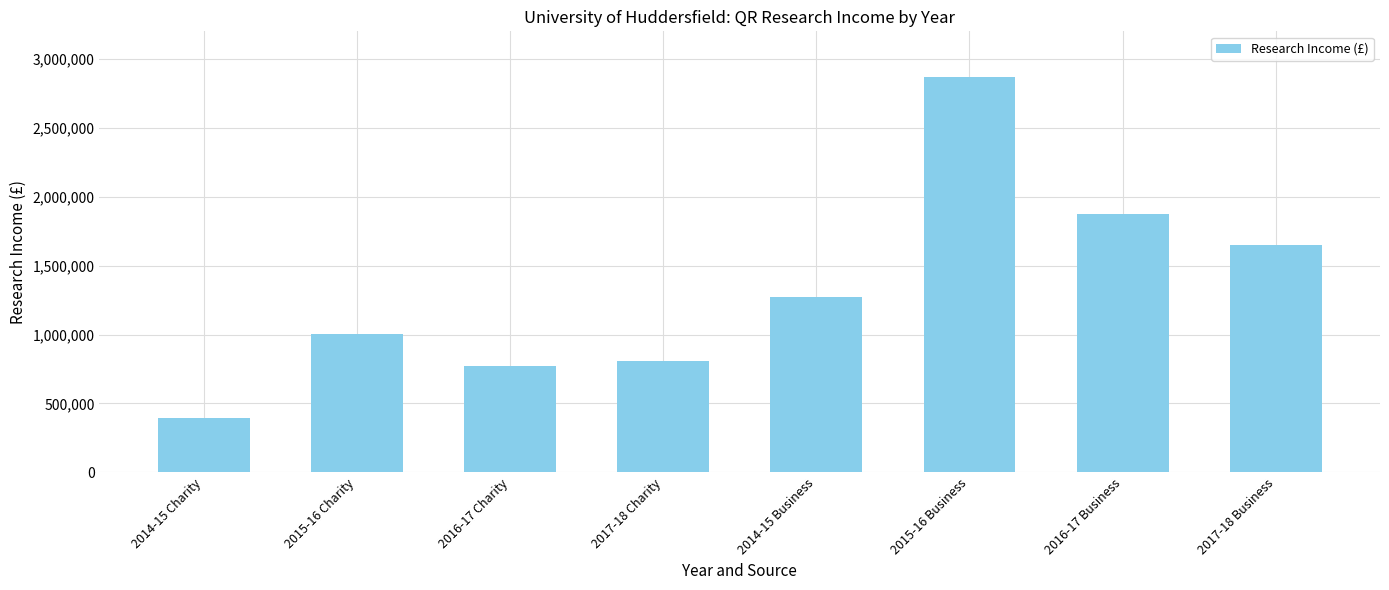

Are the bars grouped side by side (vs. stacked)?

No